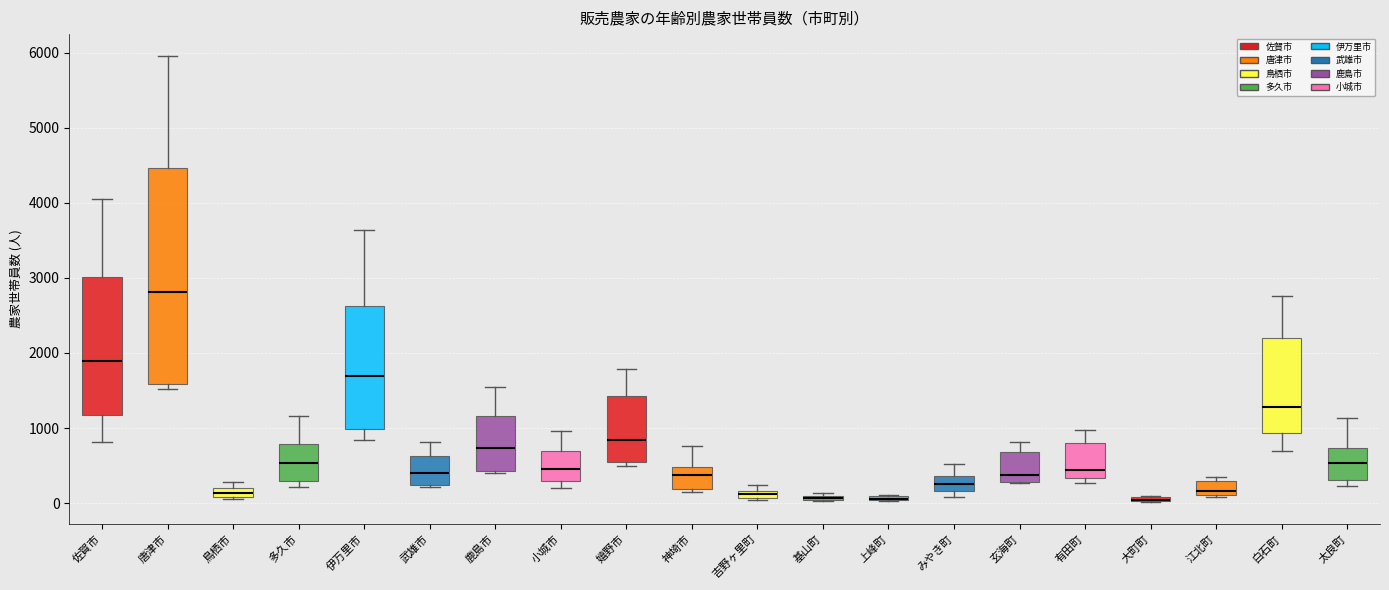

Where does the upper whisker of the box for 武雄市 end on the y-axis? The values are not printed on the chart, so give them approximately, as read against the axis.

800